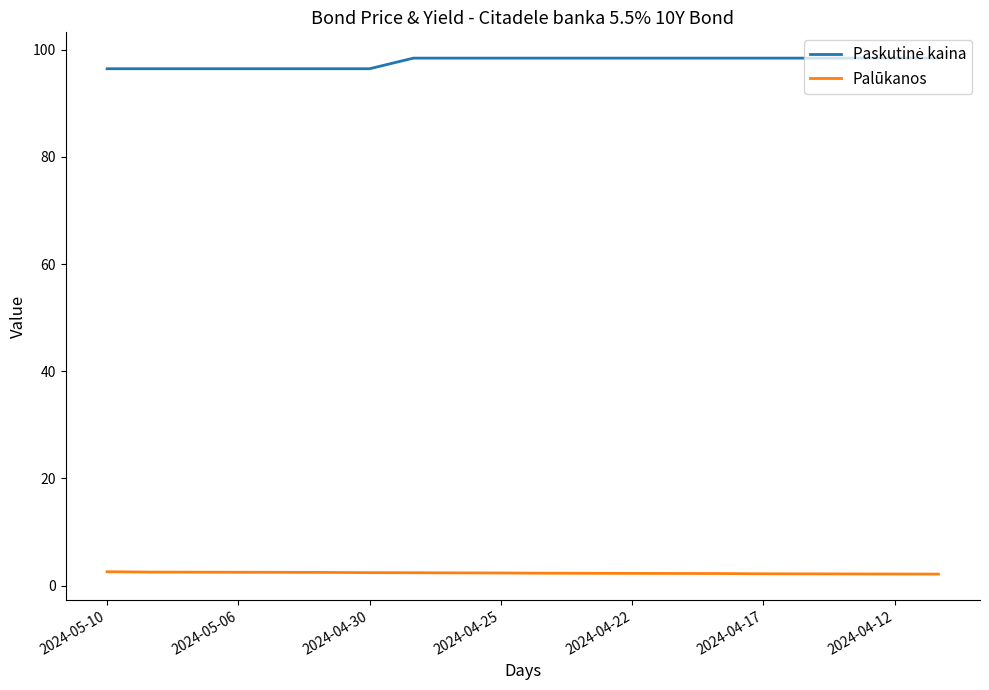

What is the maximum value shown in the chart?

98.4